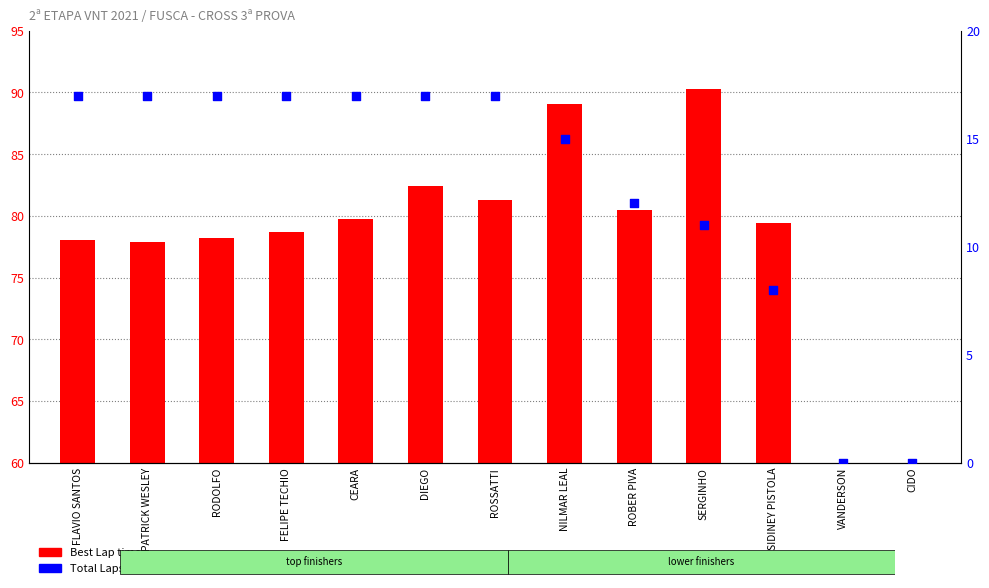

Is the value of Best Lap time at CEARA greater than the value of Total Laps at SERGINHO?

Yes